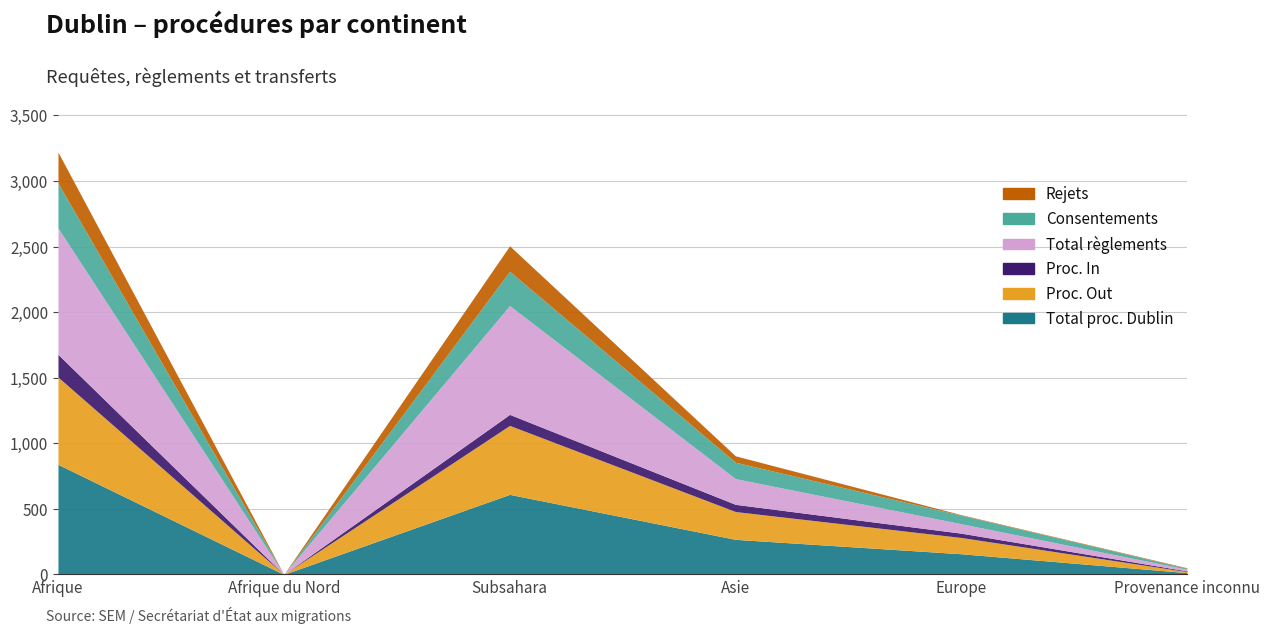

How many categories are shown in the chart?

6